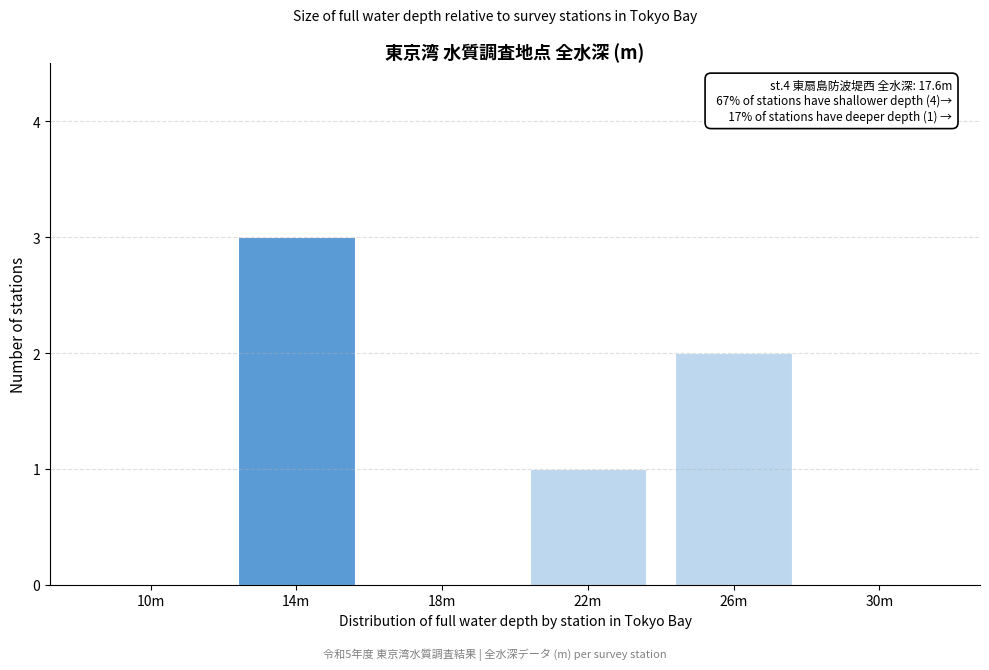

Reading right to left, transcribe all the data shown in this chart.

30m=0	26m=2	22m=1	18m=0	14m=3	10m=0